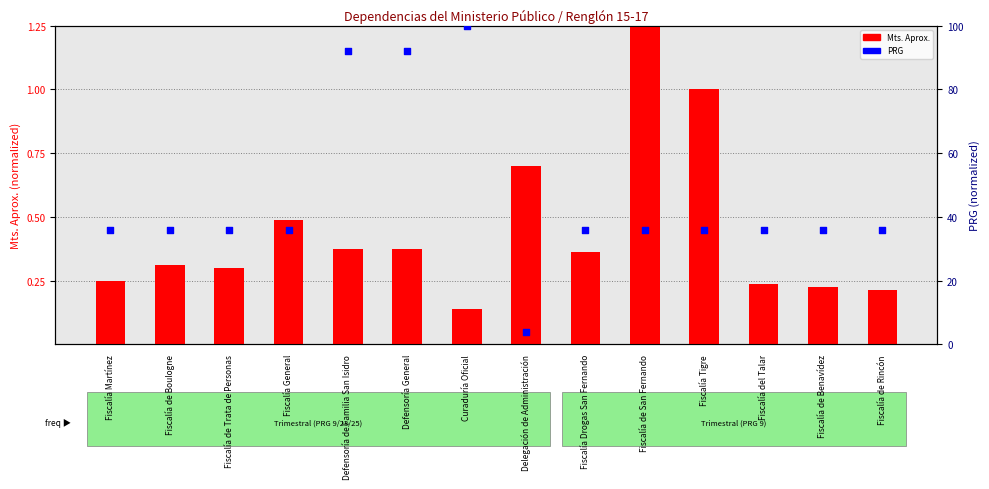

At which category is the sum across all series the highest?

Curaduría Oficial